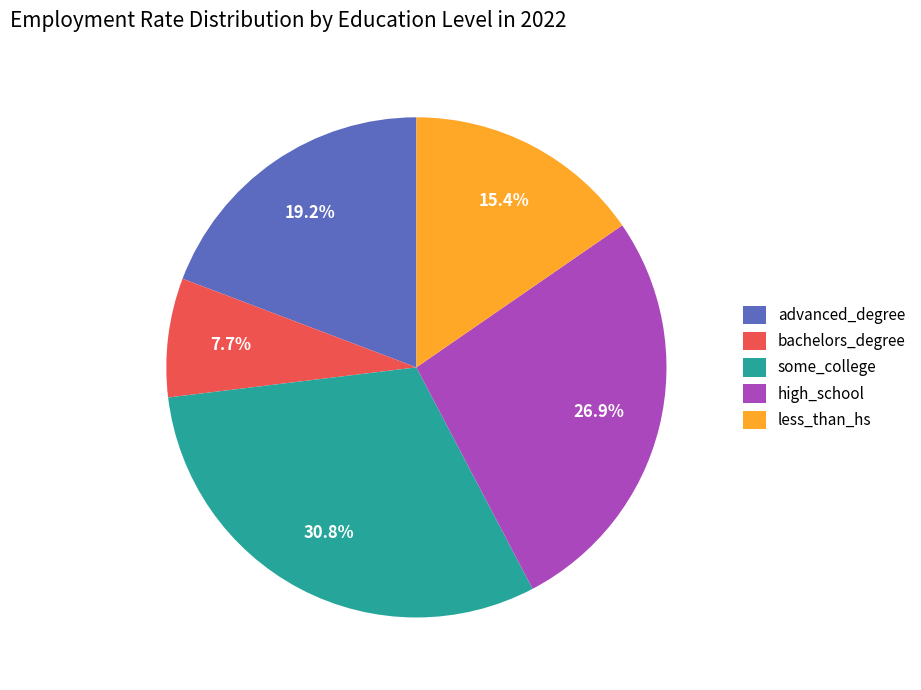

Do bachelors_degree and less_than_hs together represent more than half of the pie?

No